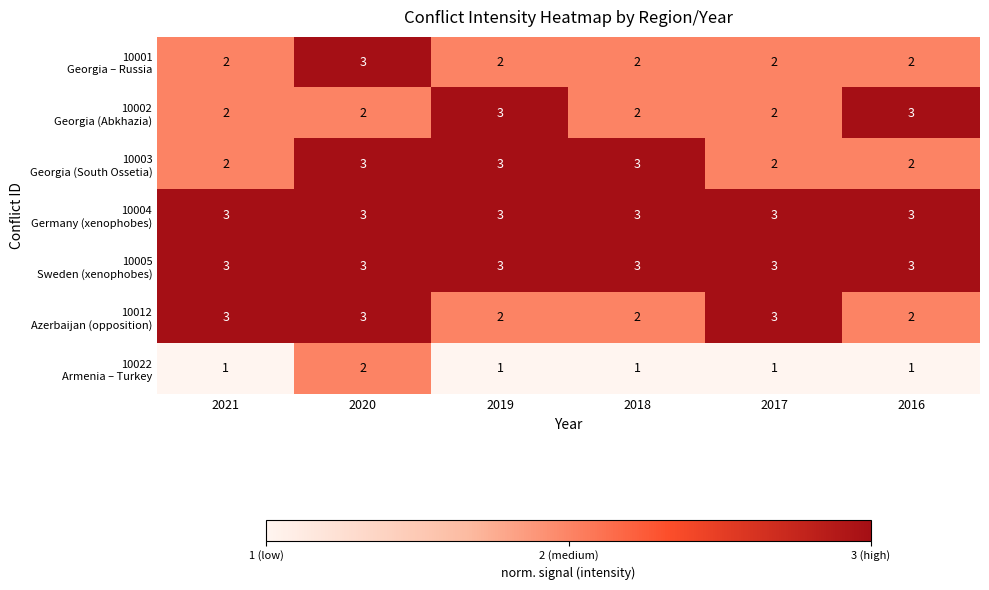

Count the number of categories in the chart.

6